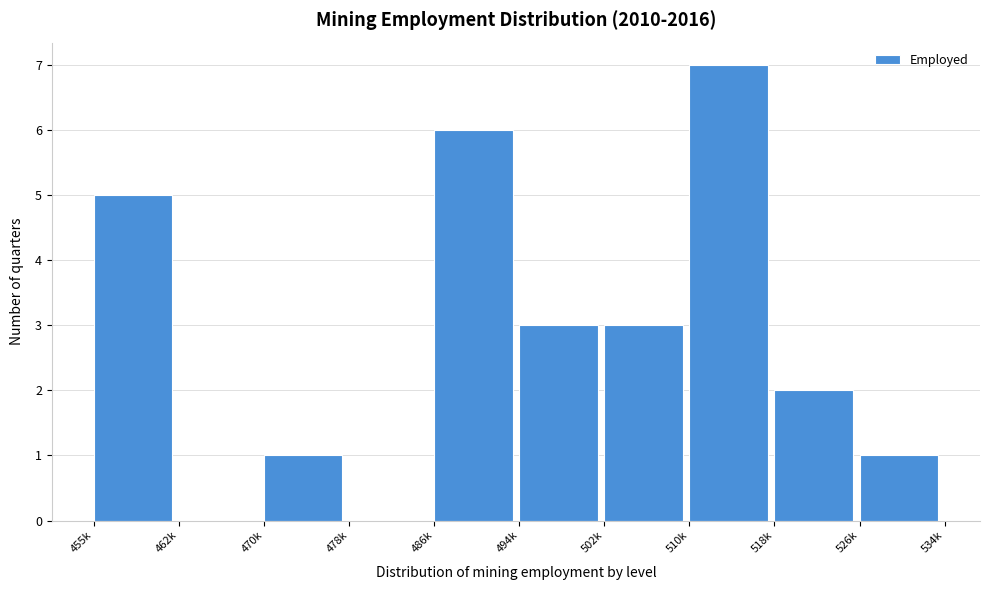

Reading left to right, extract all data points from this chart.

455k=5	462k=0	470k=1	478k=0	486k=6	494k=3	502k=3	510k=7	518k=2	526k=1